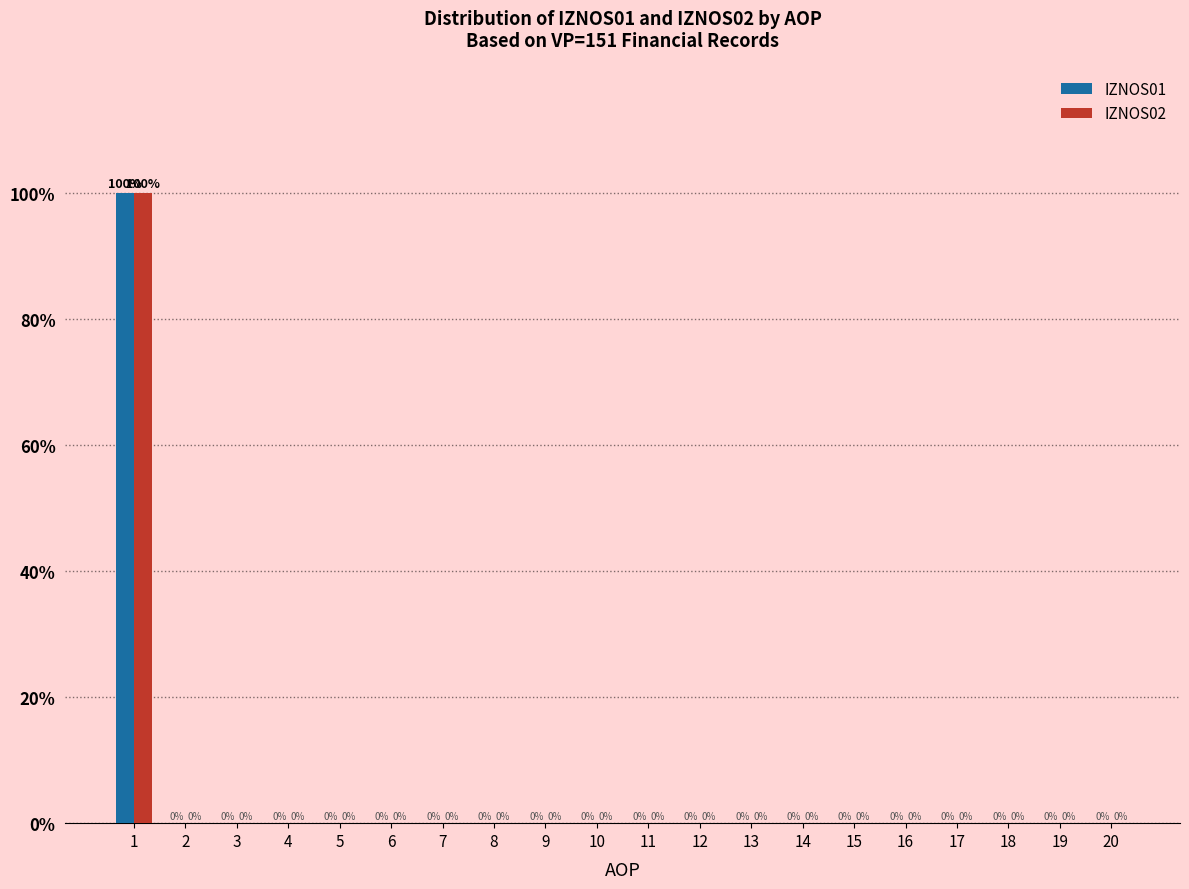

Reading left to right, list all the values displayed in this chart.

IZNOS01: 1=100	2=0	3=0	4=0	5=0	6=0	7=0	8=0	9=0	10=0	11=0	12=0	13=0	14=0	15=0	16=0	17=0	18=0	19=0	20=0
IZNOS02: 1=100	2=0	3=0	4=0	5=0	6=0	7=0	8=0	9=0	10=0	11=0	12=0	13=0	14=0	15=0	16=0	17=0	18=0	19=0	20=0